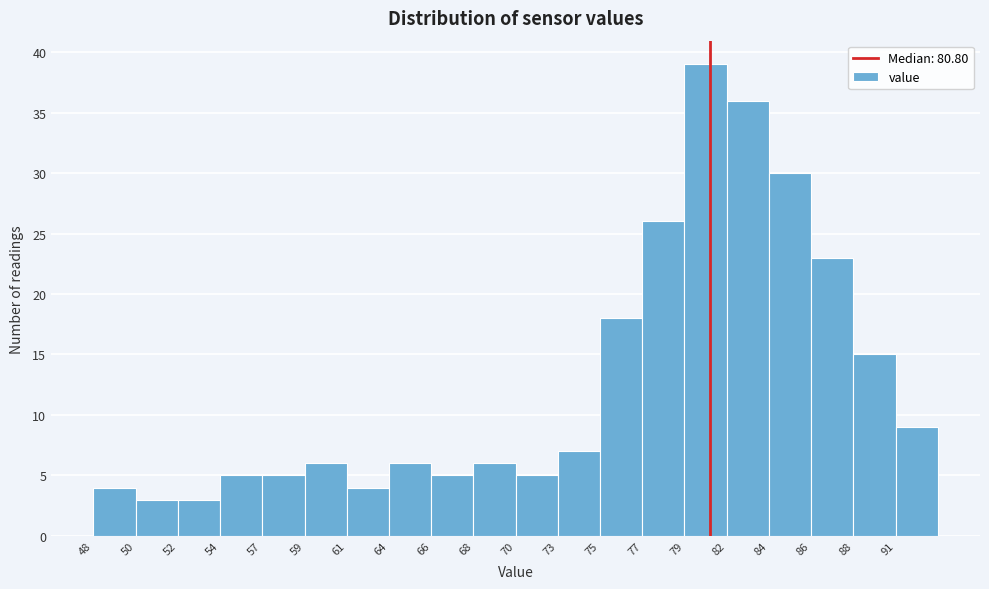

Reading left to right, list every bar in this chart as the range it spans on the x-axis followed by its height. Neither the bar edges nor the heights are printed on the chart, so give them approximately, as read against the axes.

47.5 to 50.0: 4
50.0 to 52.0: 3
52.0 to 54.5: 3
54.5 to 57.0: 5
57.0 to 59.0: 5
59.0 to 61.5: 6
61.5 to 63.5: 4
63.5 to 66.0: 6
66.0 to 68.0: 5
68.0 to 70.5: 6
70.5 to 72.5: 5
72.5 to 75.0: 7
75.0 to 77.0: 18
77.0 to 79.5: 26
79.5 to 81.5: 39
81.5 to 84.0: 36
84.0 to 86.0: 30
86.0 to 88.5: 23
88.5 to 90.5: 15
90.5 to 93.0: 9